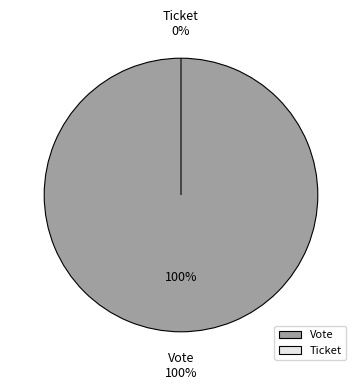

What percentage is the Vote slice, to the nearest percent?

100%